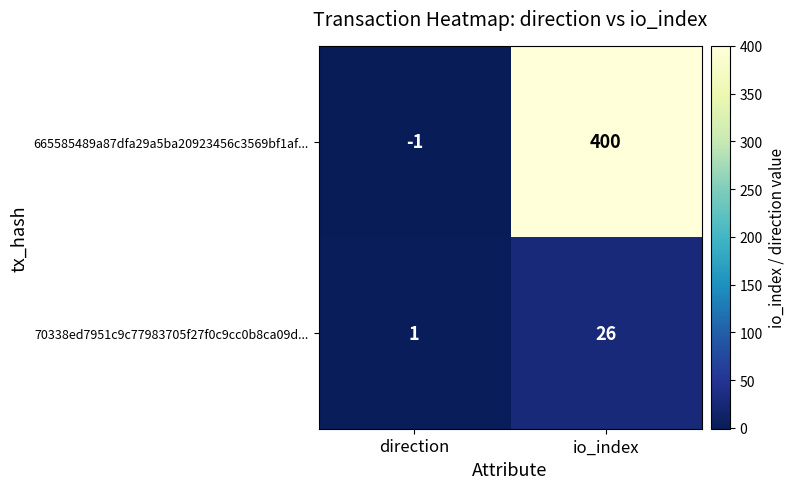

What is the approximate value of 70338ed7951c9c77983705f27f0c9cc0b8ca09d... at io_index?

26